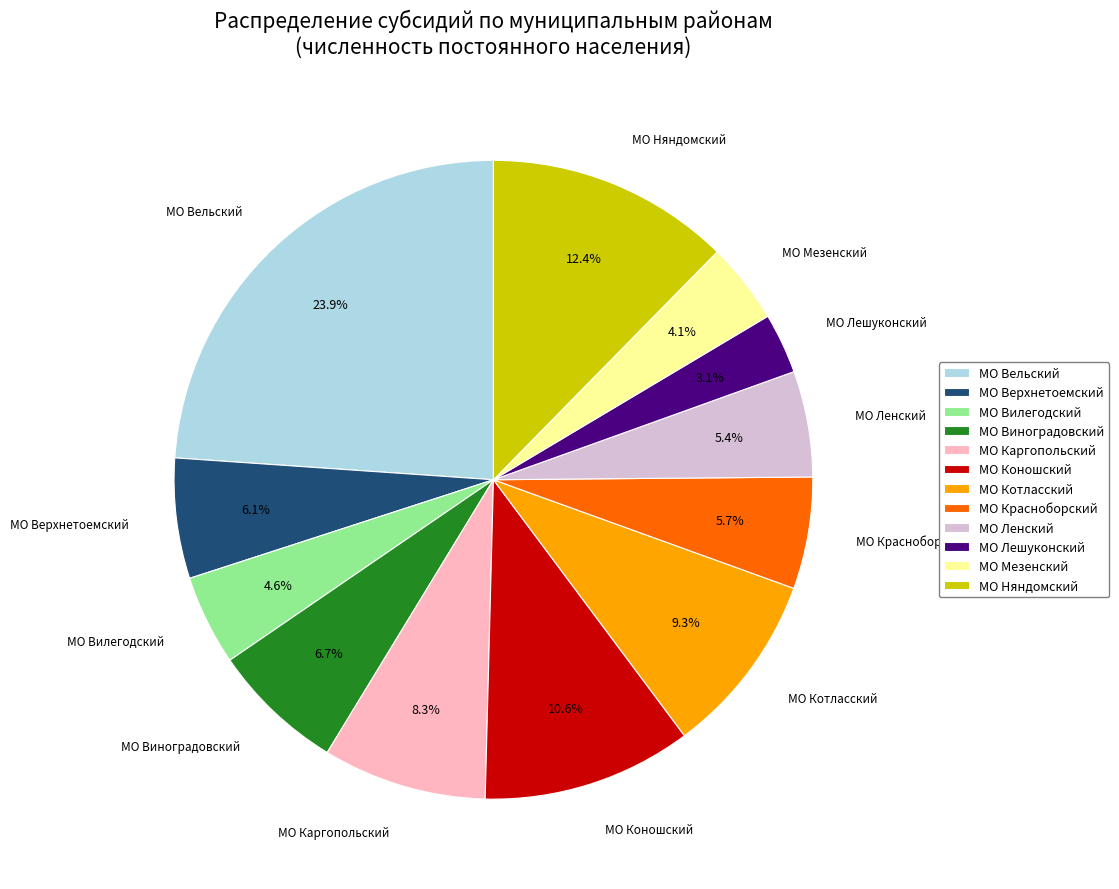

Count the number of slices in the pie.

12